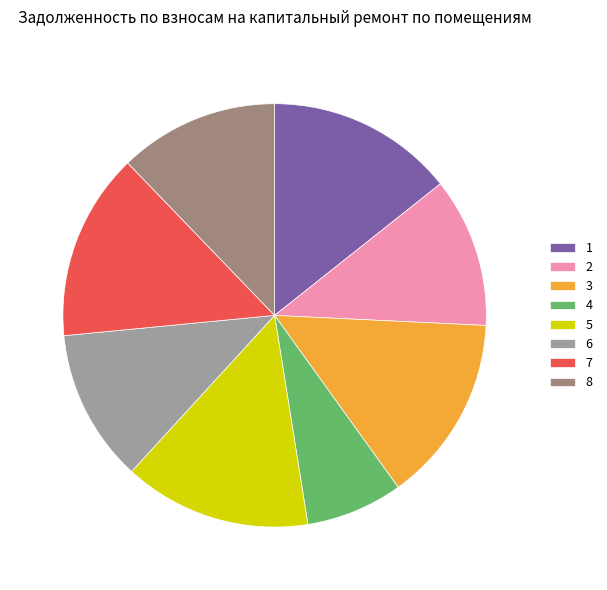

Approximately how many times larger is the value at 7 compared to 5?

1.0